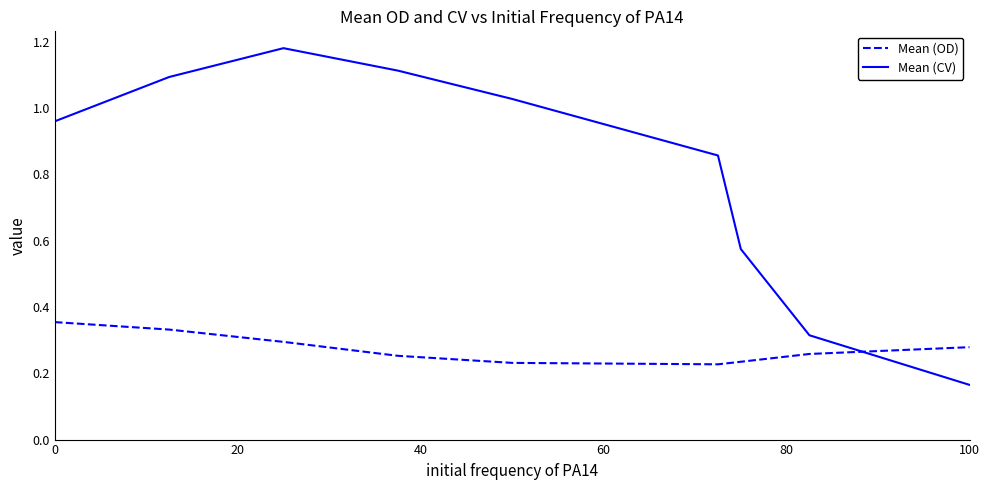

How many lines are shown in the chart?

2